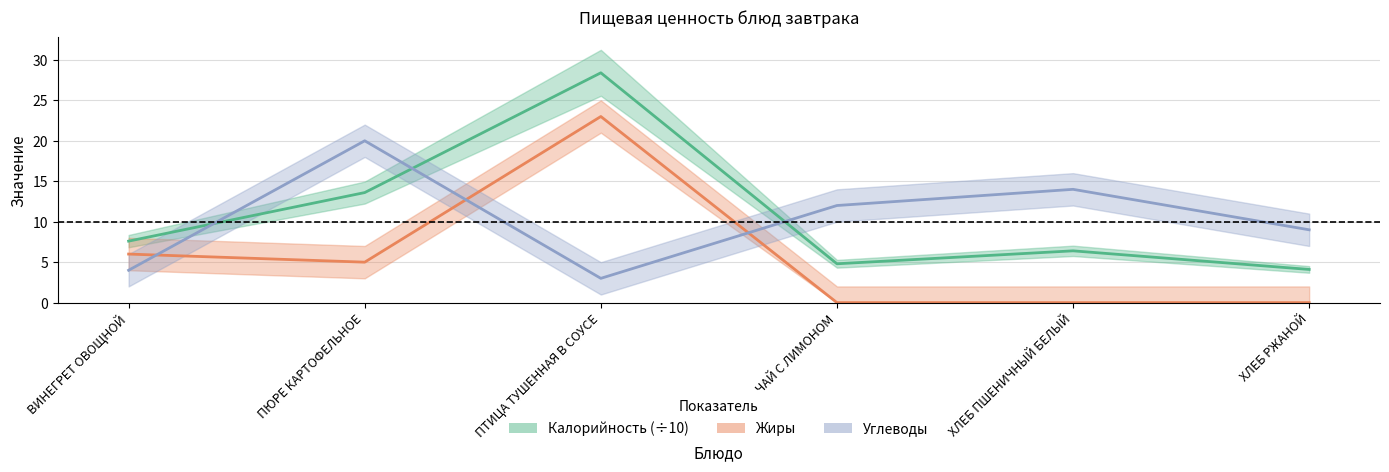

True or false: Калорийность and Жиры intersect in this chart.

False